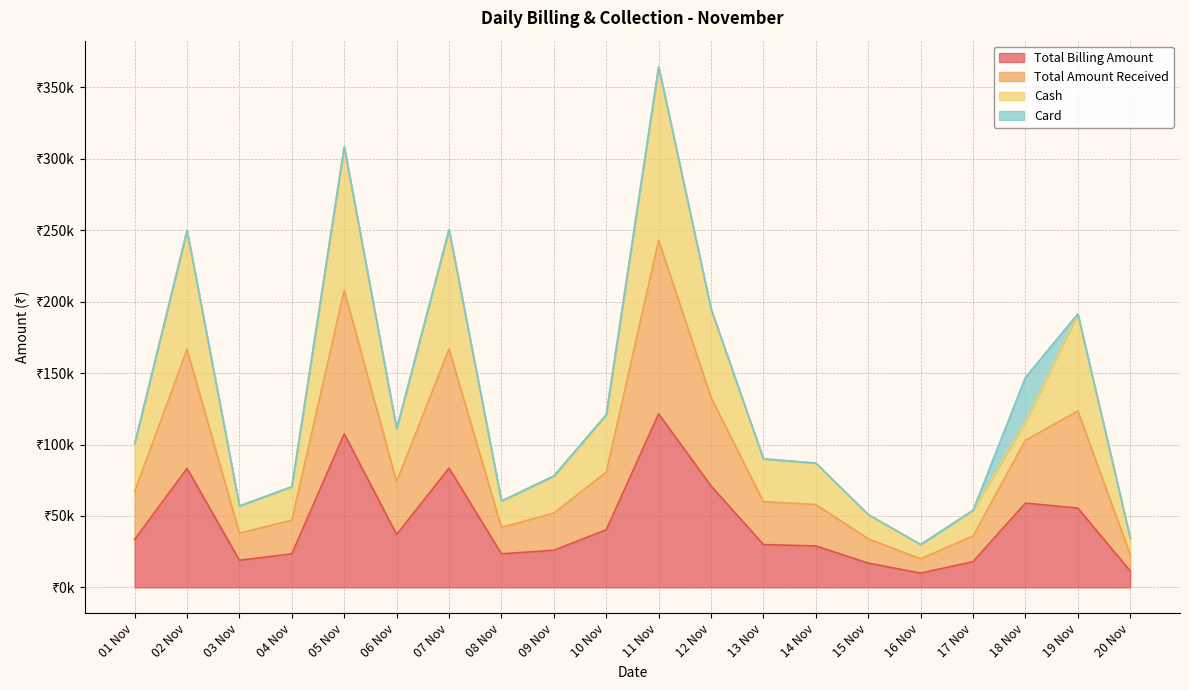

Is the value of Total Billing Amount at 09 Nov greater than the value of Total Amount Received at 02 Nov?

No